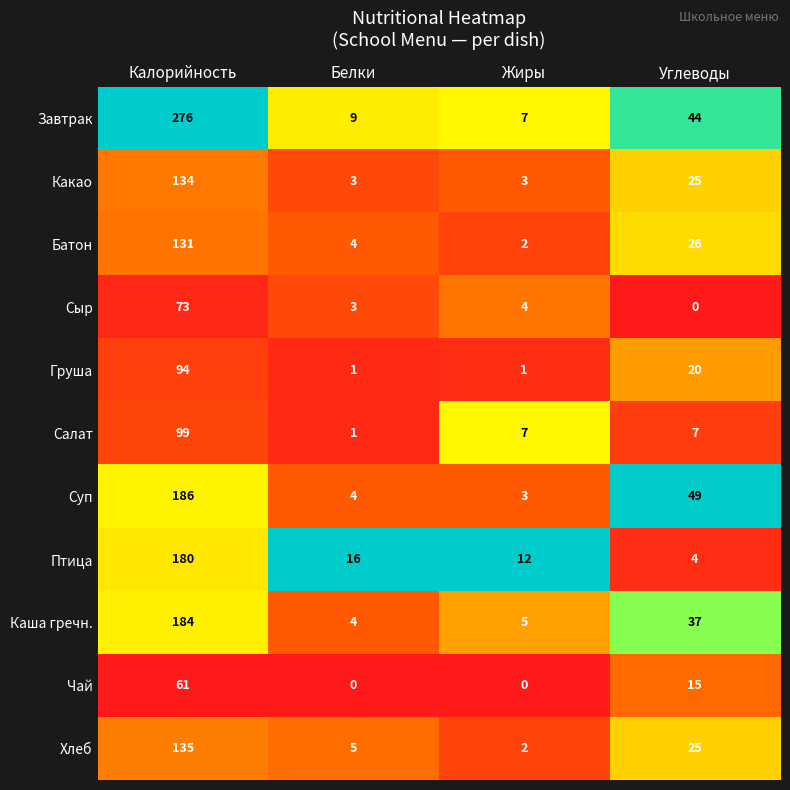

How many categories are shown in the chart?

4